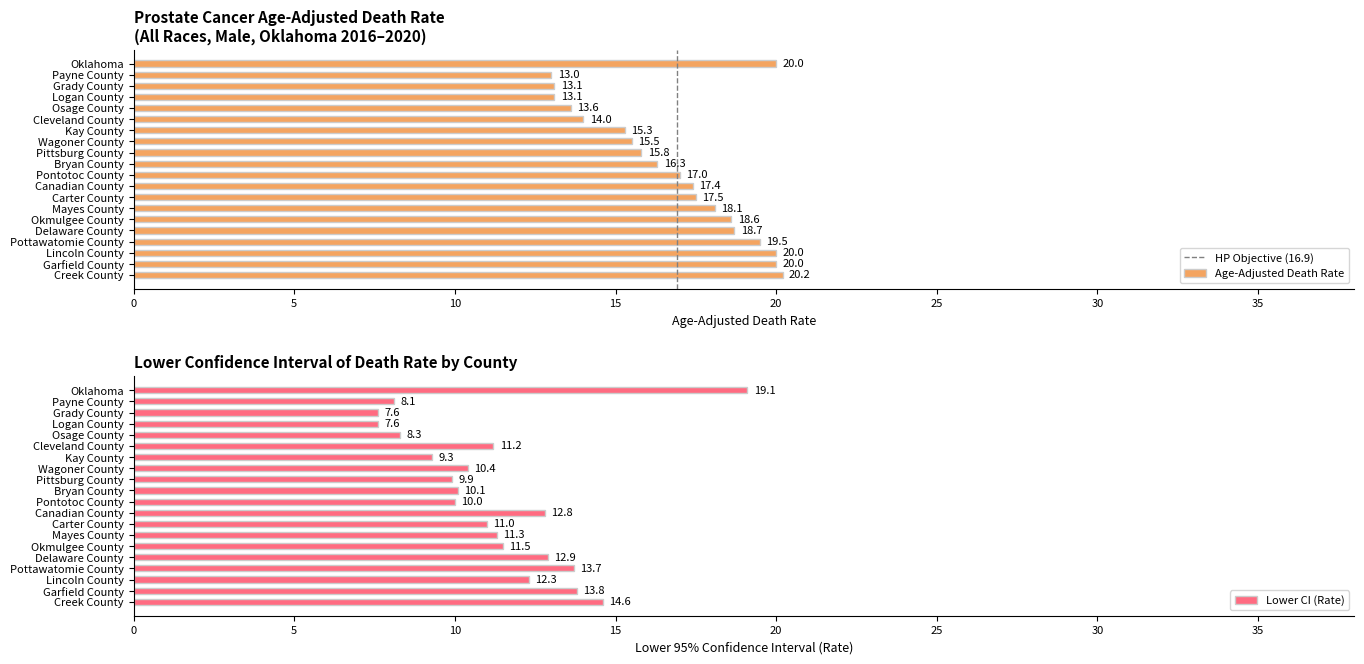

Where is Lower CI nearest to the value 13?

Delaware County